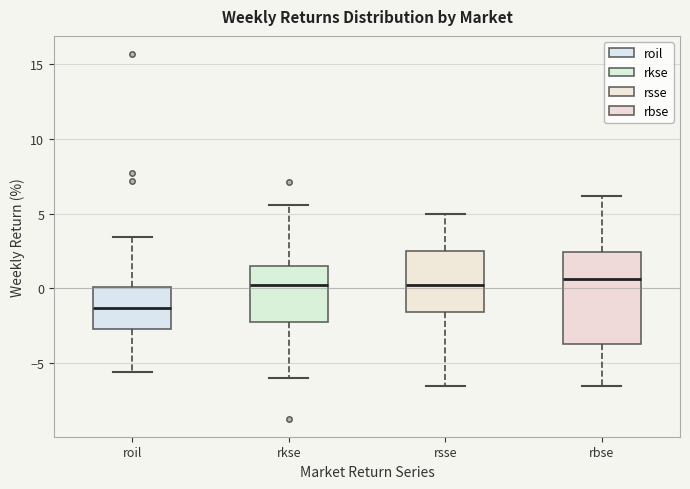

Reading left to right, read every box against the y-axis: the position of its median line, the range the box covers, and the ends of its whiskers. The values are not printed on the chart, so give them approximately, as read against the axis.

roil: median -1.5, box -2.5 to 0.0, whiskers -5.5 to 3.5
rkse: median 0.0, box -2.0 to 1.5, whiskers -6.0 to 5.5
rsse: median 0.0, box -1.5 to 2.5, whiskers -6.5 to 5.0
rbse: median 0.5, box -3.5 to 2.5, whiskers -6.5 to 6.0